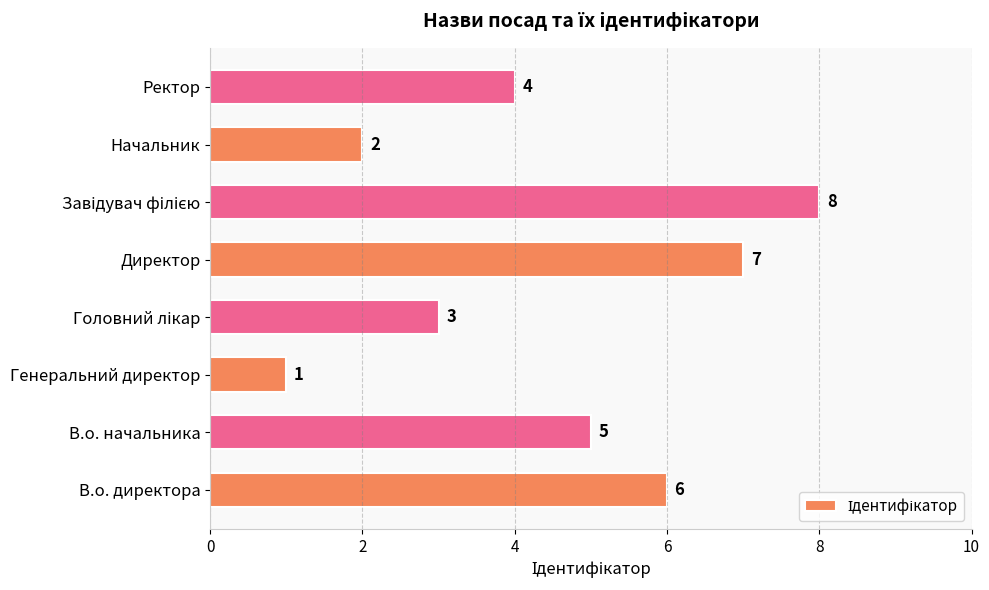

How many bars are there in total?

8